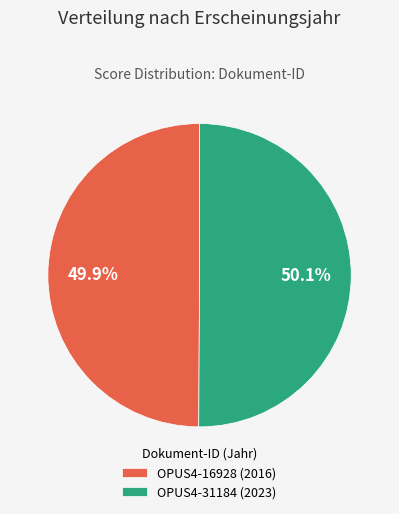

Do OPUS4-16928 (2016) and OPUS4-31184 (2023) together represent more than half of the pie?

Yes